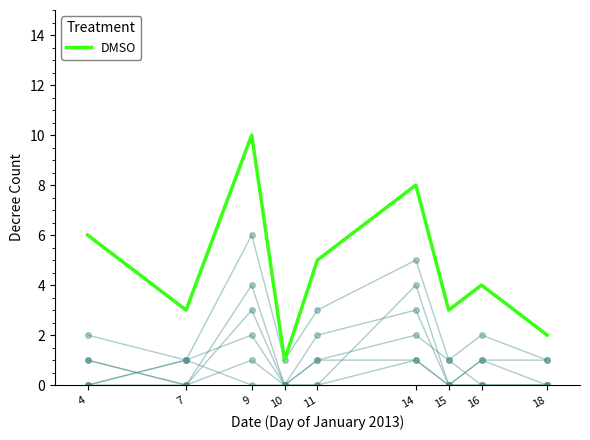

True or false: the data shows 6 at 9.

False